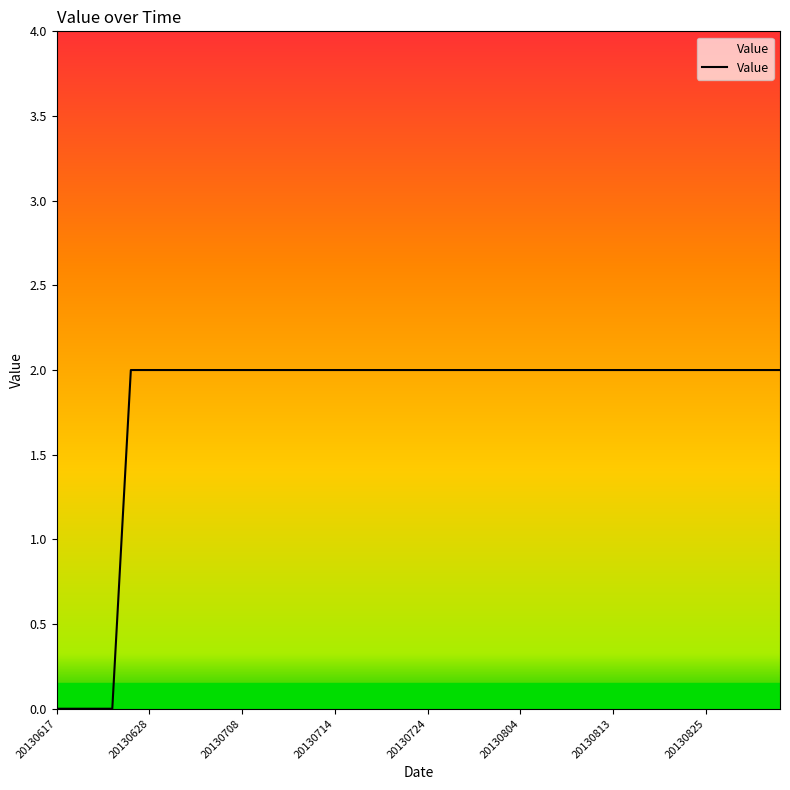

What is the value of the 9th point from the left?

2